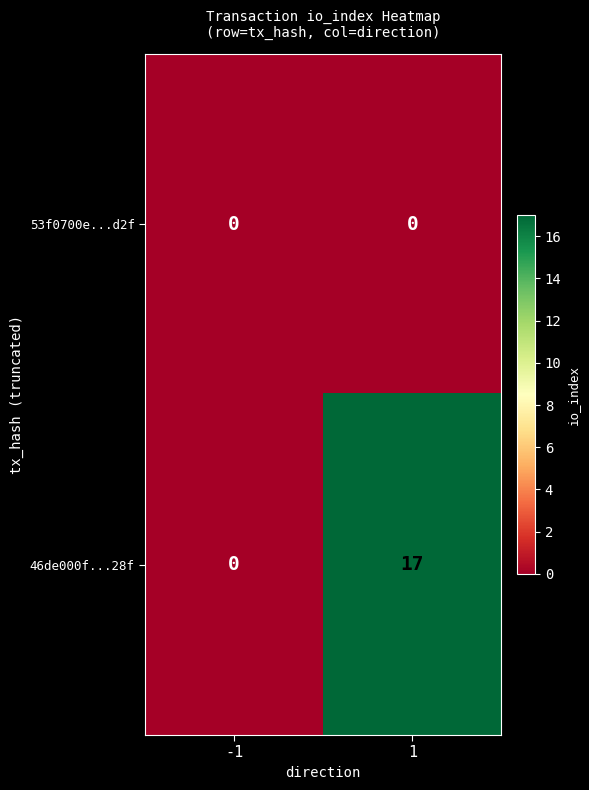

What is the sum of all 46de000f...28f values?

17